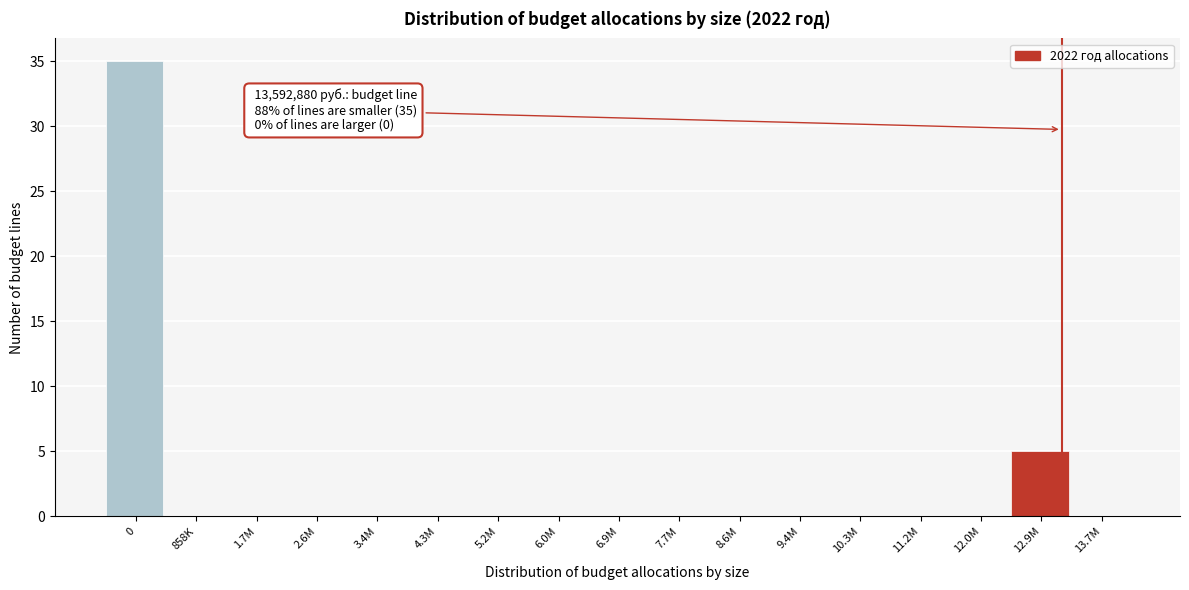

What is the greatest value displayed?

35